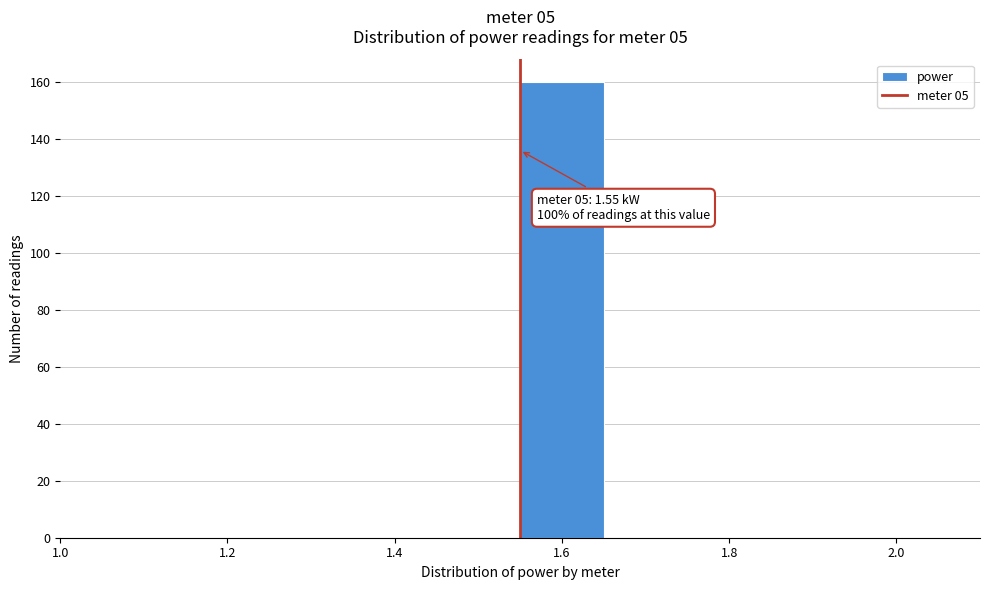

Over which range of the x-axis is the bar tallest?

1.55 to 1.65